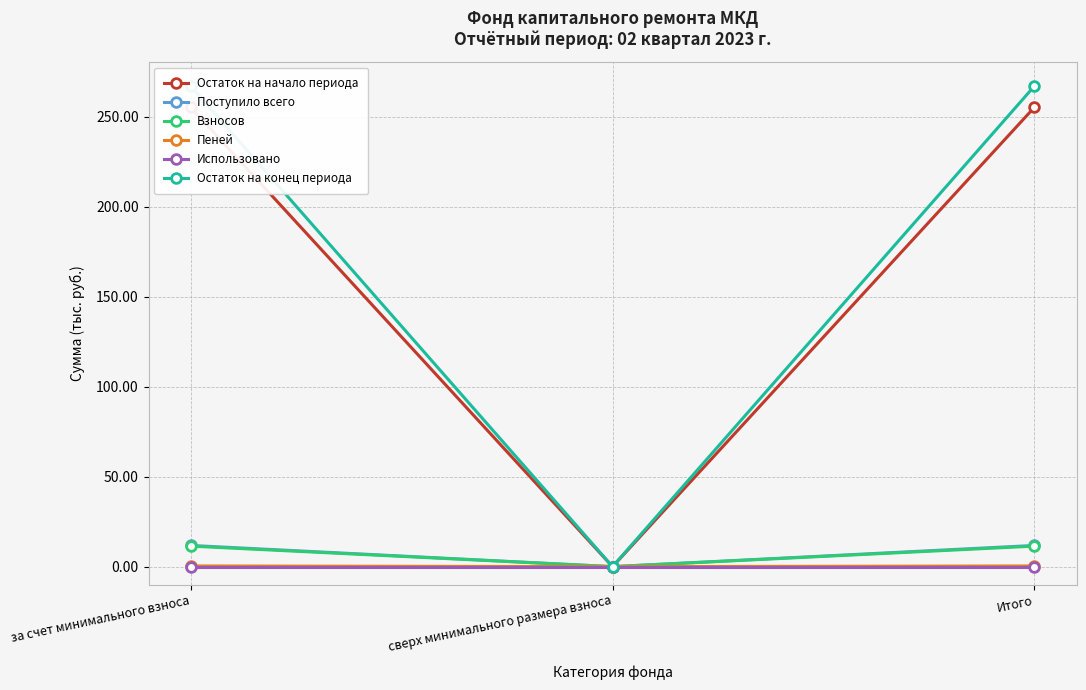

What is the difference between the Пеней values at сверх минимального размера взноса and Итого?

0.4